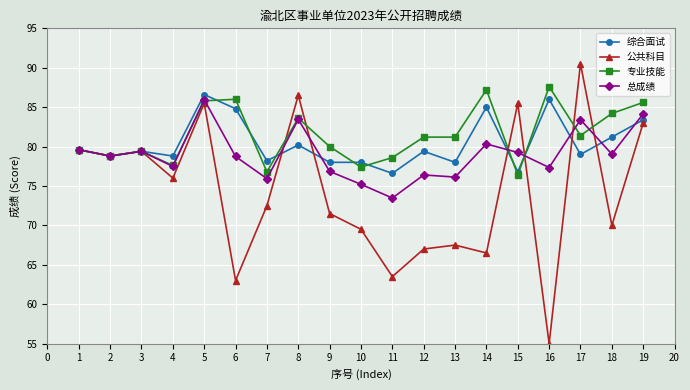

The value of 总成绩 at 12 is 76.4. True or false?

True